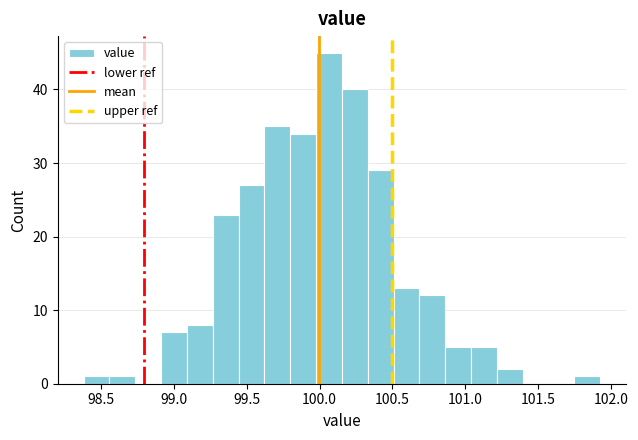

Read against the x-axis, roughly where is the centre of the tallest bar?

100.05